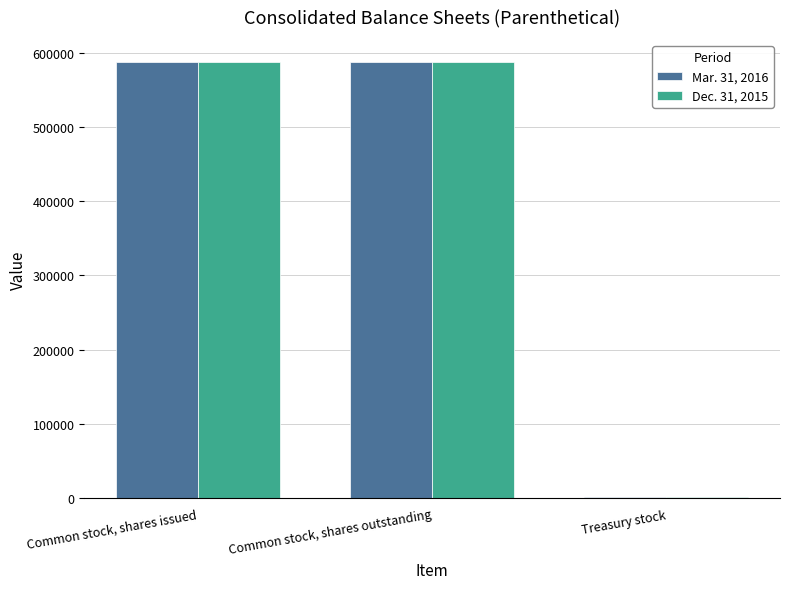

True or false: Mar. 31, 2016 has a value of 204812 at Common stock, shares outstanding.

False